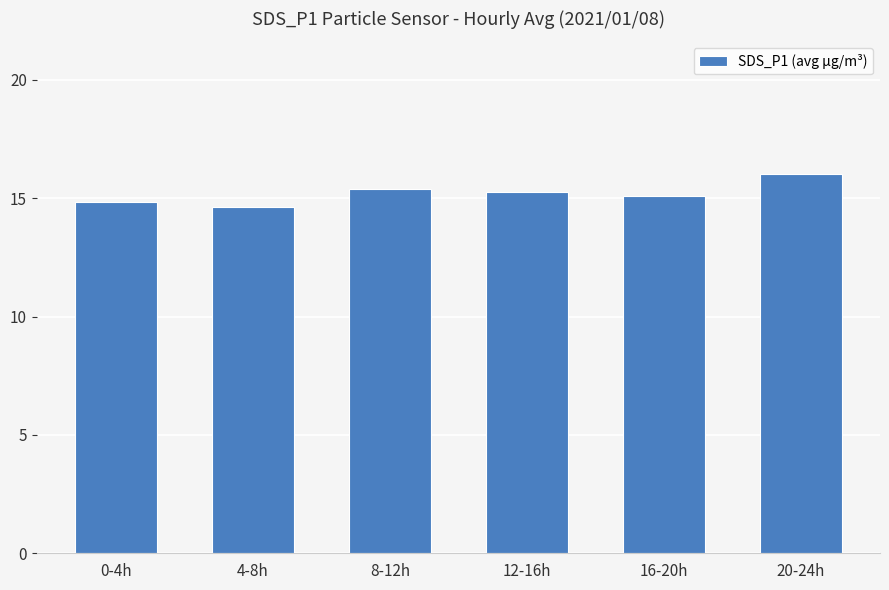

How many bars are there in total?

6